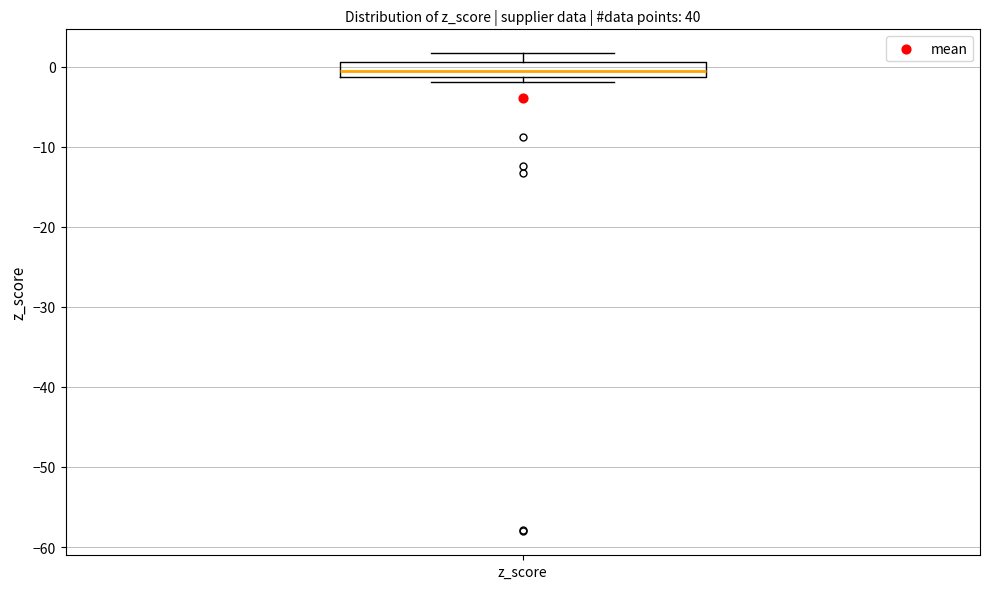

Transcribe this box plot: give where the median line is, the range the box spans, and where the two whiskers end, as read against the y-axis. The values are not printed on the chart, so give them approximately, as read against the axis.

median -1 (inside the box), box -1 to 1, whiskers -2 to 2